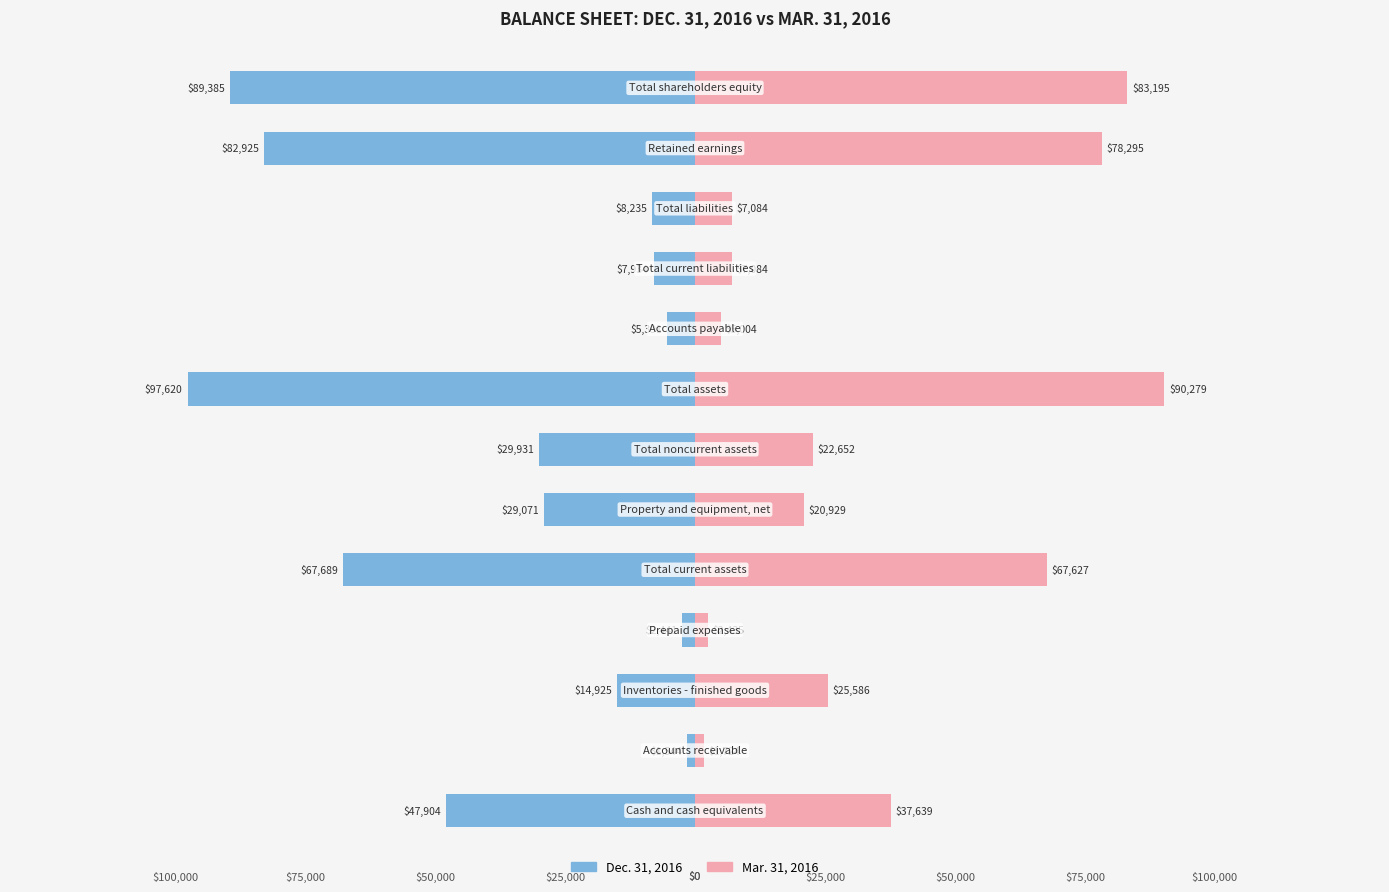

How many values in the Dec. 31, 2016 series are below -29071?

6